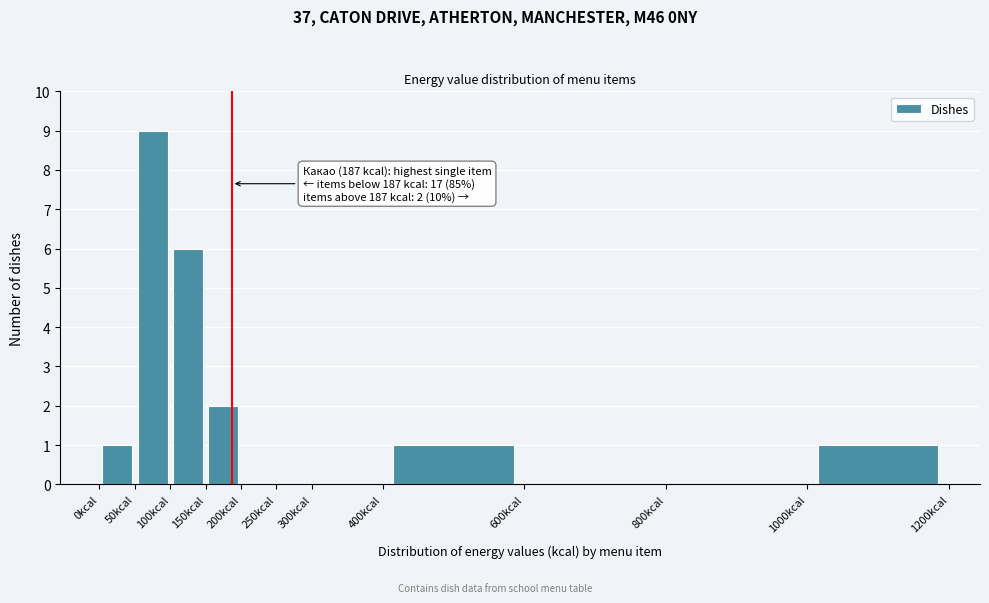

Over which range of the x-axis is the bar tallest?

50 to 100